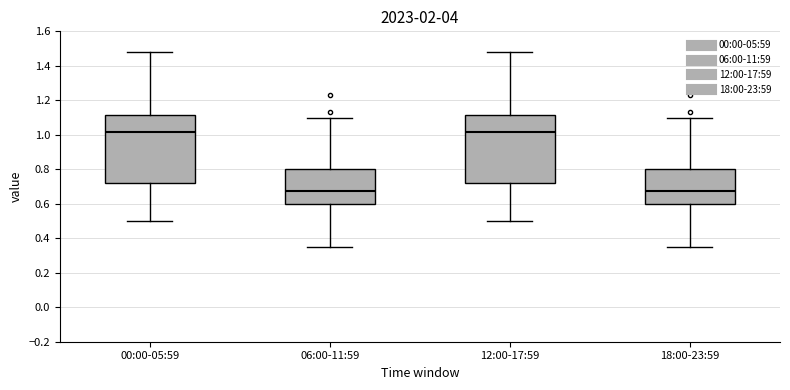

Reading left to right, transcribe this box plot: for each box, give where its median line is, the range the box spans, and where its two whiskers end, as read against the y-axis. The values are not printed on the chart, so give them approximately, as read against the axis.

00:00-05:59: median 1.02, box 0.72 to 1.12, whiskers 0.50 to 1.48
06:00-11:59: median 0.68, box 0.60 to 0.80, whiskers 0.36 to 1.10
12:00-17:59: median 1.02, box 0.72 to 1.12, whiskers 0.50 to 1.48
18:00-23:59: median 0.68, box 0.60 to 0.80, whiskers 0.36 to 1.10